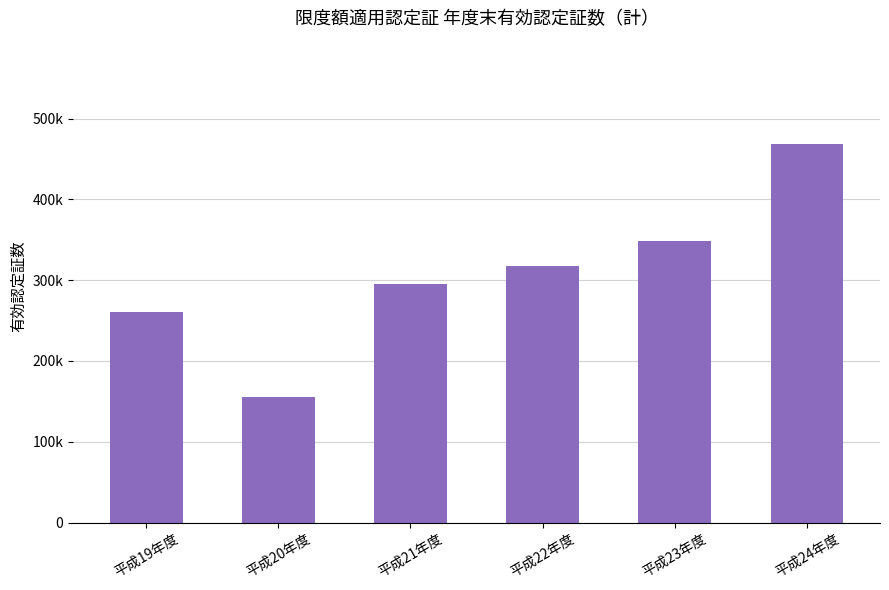

Does the chart contain any negative values?

No